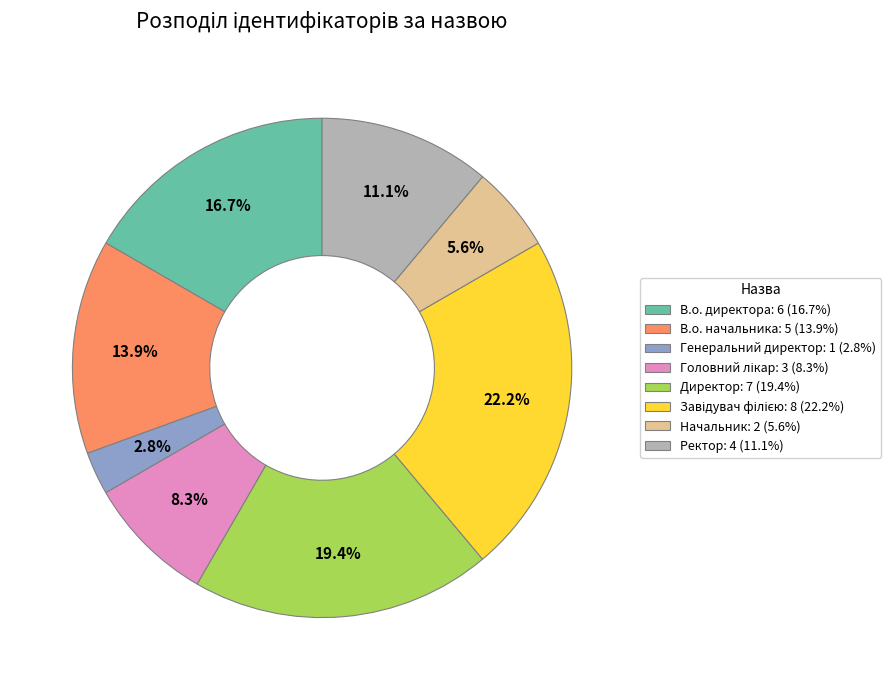

To the nearest percent, what portion does Ректор represent?

11%